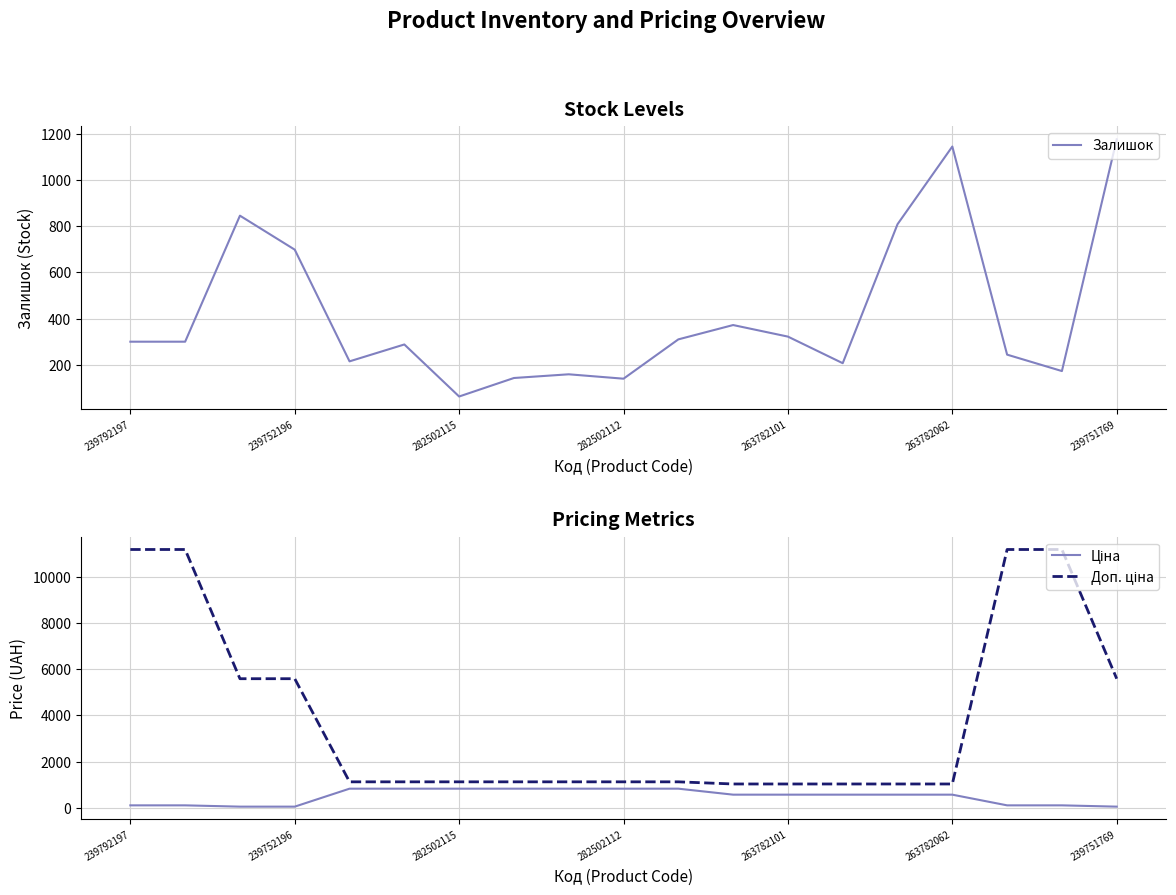

At which label is Залишок closest to 619?

239752196